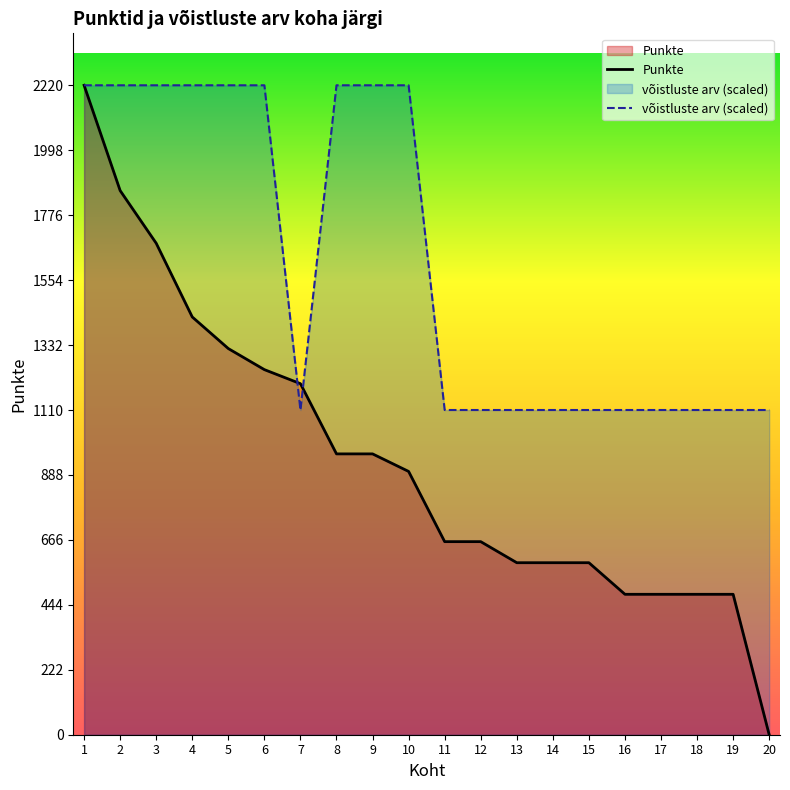

Rank the series by their maximum value, from highest to lowest.

Punkte, võistluste arv